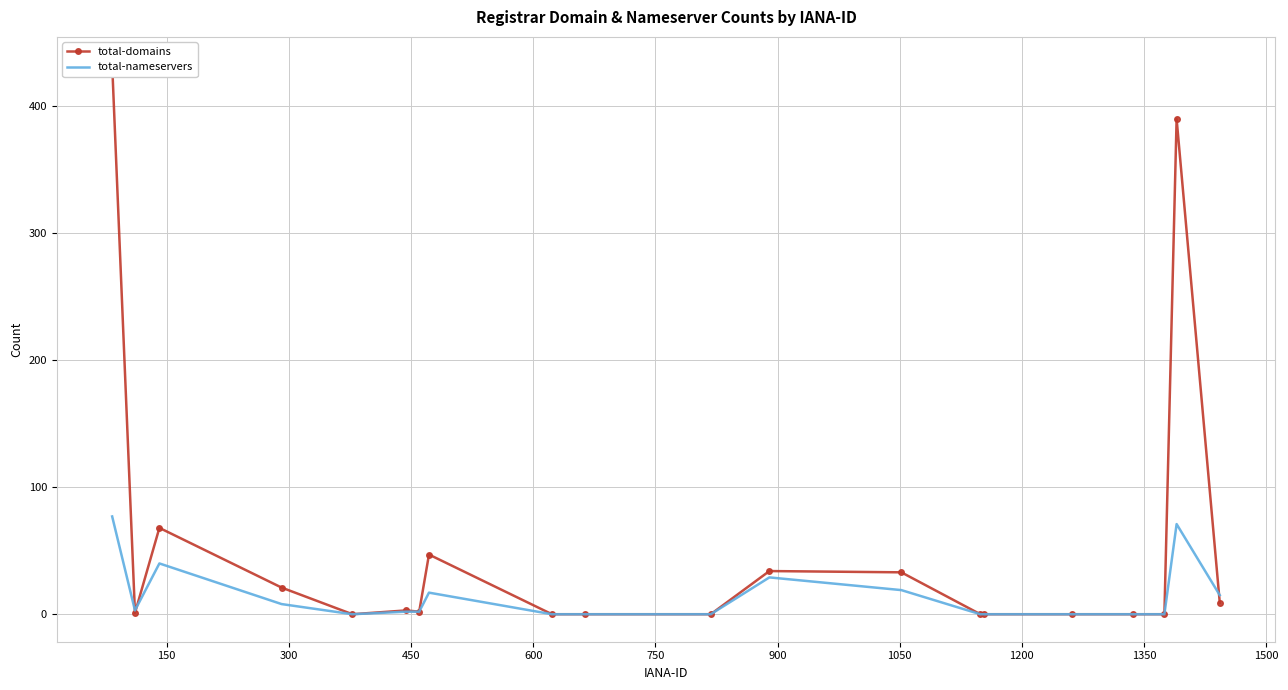

What is the highest value of the total-nameservers series?

77